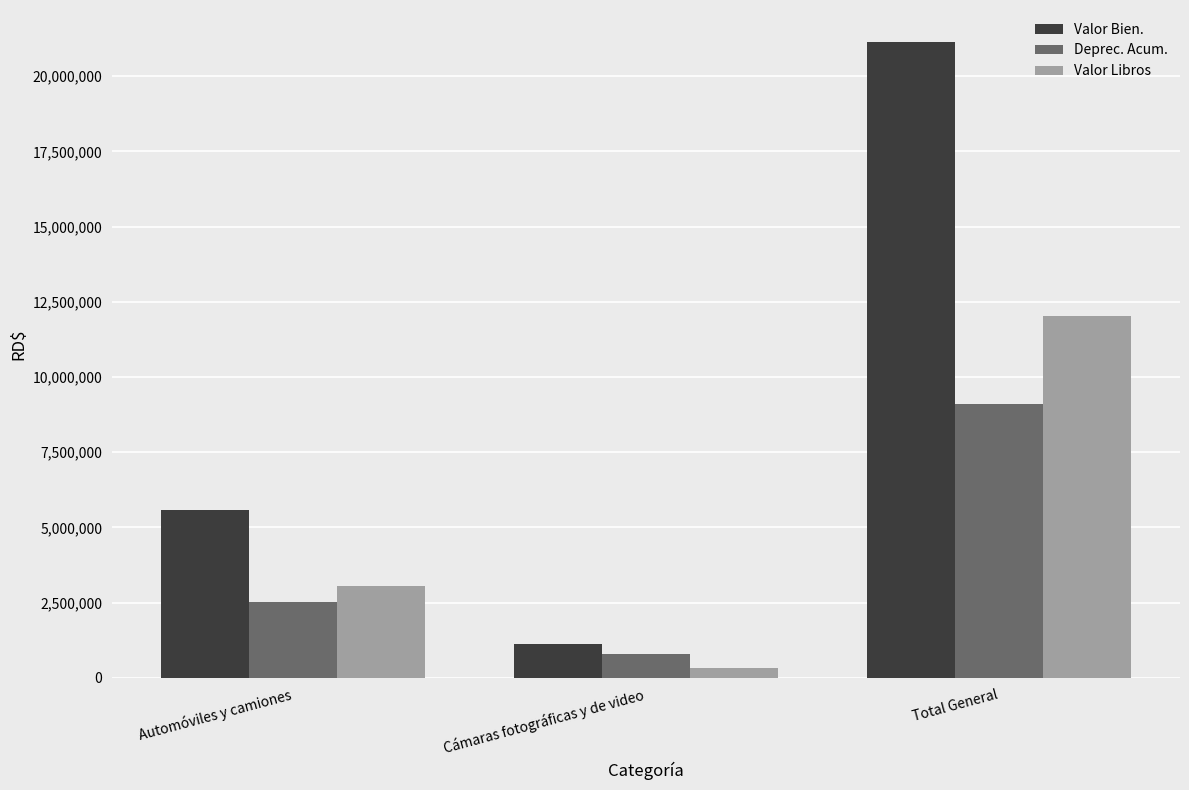

Rank the series by their maximum value, from lowest to highest.

Deprec. Acum., Valor Libros, Valor Bien.